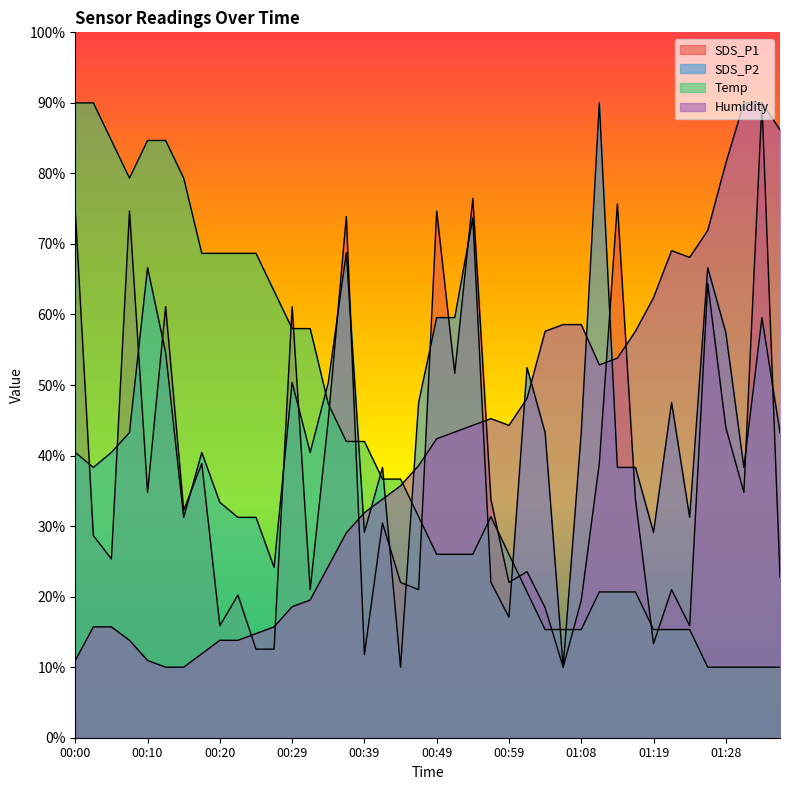

Reading left to right, what are all the values shown in this chart?

SDS_P1: 00:00=74.7	00:02=28.7	00:05=25.3	00:07=74.7	00:10=34.8	00:12=61.1	00:15=32.2	00:17=38.9	00:20=15.9	00:22=20.2	00:24=12.6	00:27=12.6	00:29=61.1	00:32=21.0	00:34=45.0	00:37=73.9	00:39=11.8	00:41=30.4	00:44=22.0	00:46=21.0	00:49=74.7	00:51=51.7	00:54=76.5	00:56=33.8	00:59=22.0	01:01=23.5	01:03=18.4	01:06=10.0	01:08=19.5	01:11=38.9	01:14=75.7	01:16=33.8	01:19=13.3	01:21=21.0	01:23=15.9	01:26=64.4	01:28=44.0	01:31=34.8	01:34=90.0	01:36=22.8
SDS_P2: 00:00=40.4	00:02=38.3	00:05=40.4	00:07=43.3	00:10=66.6	00:12=54.6	00:15=31.2	00:17=40.4	00:20=33.4	00:22=31.2	00:24=31.2	00:27=24.2	00:29=50.4	00:32=40.4	00:34=50.4	00:37=68.8	00:39=29.1	00:41=38.3	00:44=10.0	00:46=47.5	00:49=59.6	00:51=59.6	00:54=73.7	00:56=22.0	00:59=17.1	01:01=52.5	01:03=43.3	01:06=10.0	01:08=43.3	01:11=90.0	01:14=38.3	01:16=38.3	01:19=29.1	01:21=47.5	01:23=31.2	01:26=66.6	01:28=57.4	01:31=38.3	01:34=59.6	01:36=43.3
Temp: 00:00=90.0	00:02=90.0	00:05=84.7	00:07=79.3	00:10=84.7	00:12=84.7	00:15=79.3	00:17=68.7	00:20=68.7	00:22=68.7	00:24=68.7	00:27=63.3	00:29=58.0	00:32=58.0	00:34=47.3	00:37=42.0	00:39=42.0	00:41=36.7	00:44=36.7	00:46=31.3	00:49=26.0	00:51=26.0	00:54=26.0	00:56=31.3	00:59=26.0	01:01=20.7	01:03=15.3	01:06=15.3	01:08=15.3	01:11=20.7	01:14=20.7	01:16=20.7	01:19=15.3	01:21=15.3	01:23=15.3	01:26=10.0	01:28=10.0	01:31=10.0	01:34=10.0	01:36=10.0
Humidity: 00:00=11.0	00:02=15.7	00:05=15.7	00:07=13.8	00:10=11.0	00:12=10.0	00:15=10.0	00:17=11.9	00:20=13.8	00:22=13.8	00:24=14.8	00:27=15.7	00:29=18.6	00:32=19.5	00:34=24.3	00:37=29.0	00:39=31.9	00:41=33.8	00:44=35.7	00:46=38.6	00:49=42.4	00:51=43.3	00:54=44.3	00:56=45.2	00:59=44.3	01:01=48.1	01:03=57.6	01:06=58.6	01:08=58.6	01:11=52.9	01:14=53.8	01:16=57.6	01:19=62.4	01:21=69.0	01:23=68.1	01:26=71.9	01:28=81.4	01:31=90.0	01:34=90.0	01:36=86.2